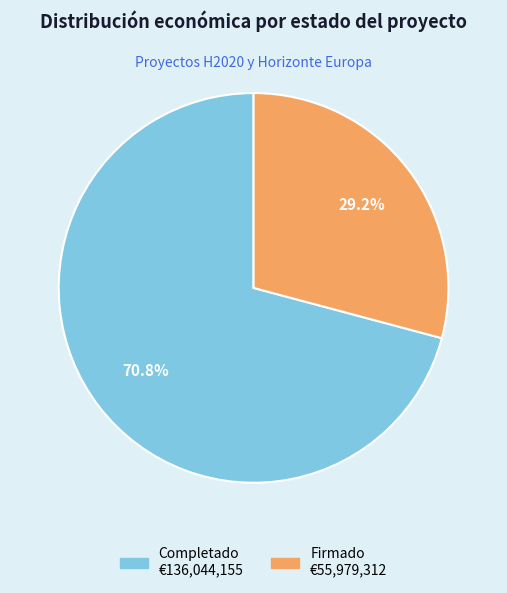

Is there any slice that represents more than half of the pie?

Yes